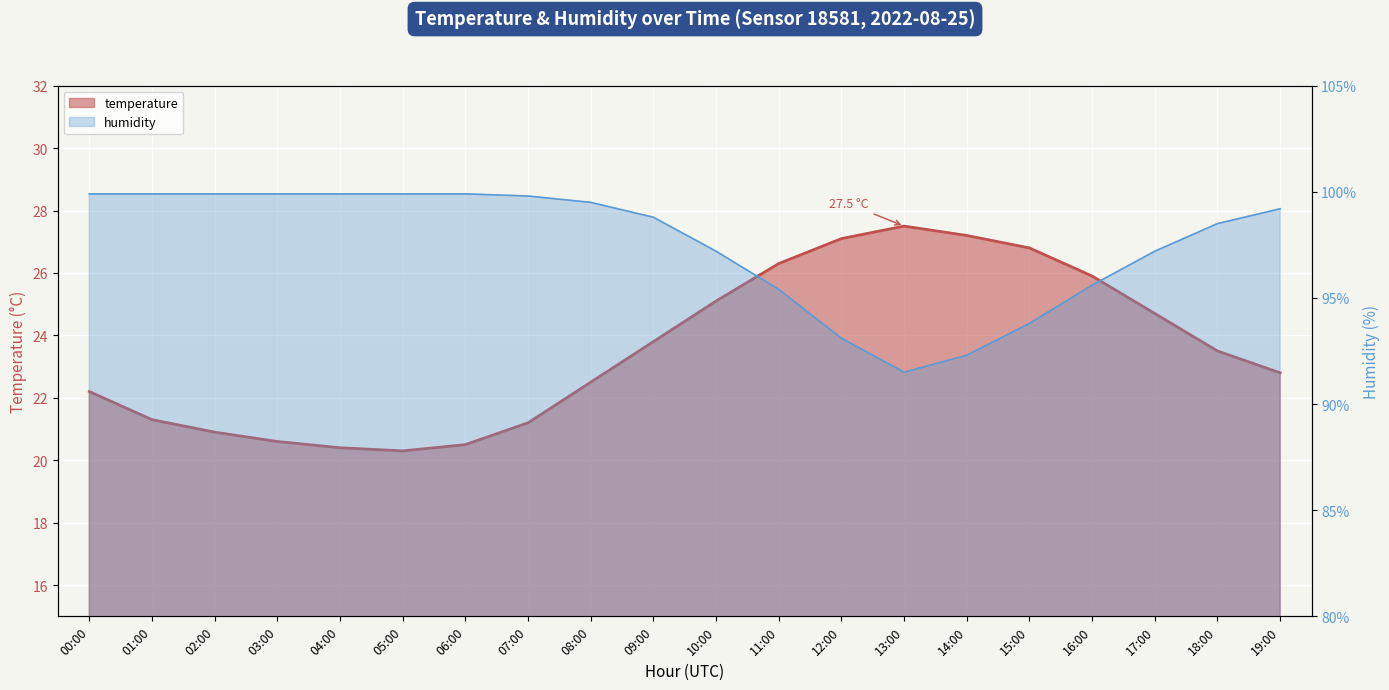

What position from the left is 14:00?

15